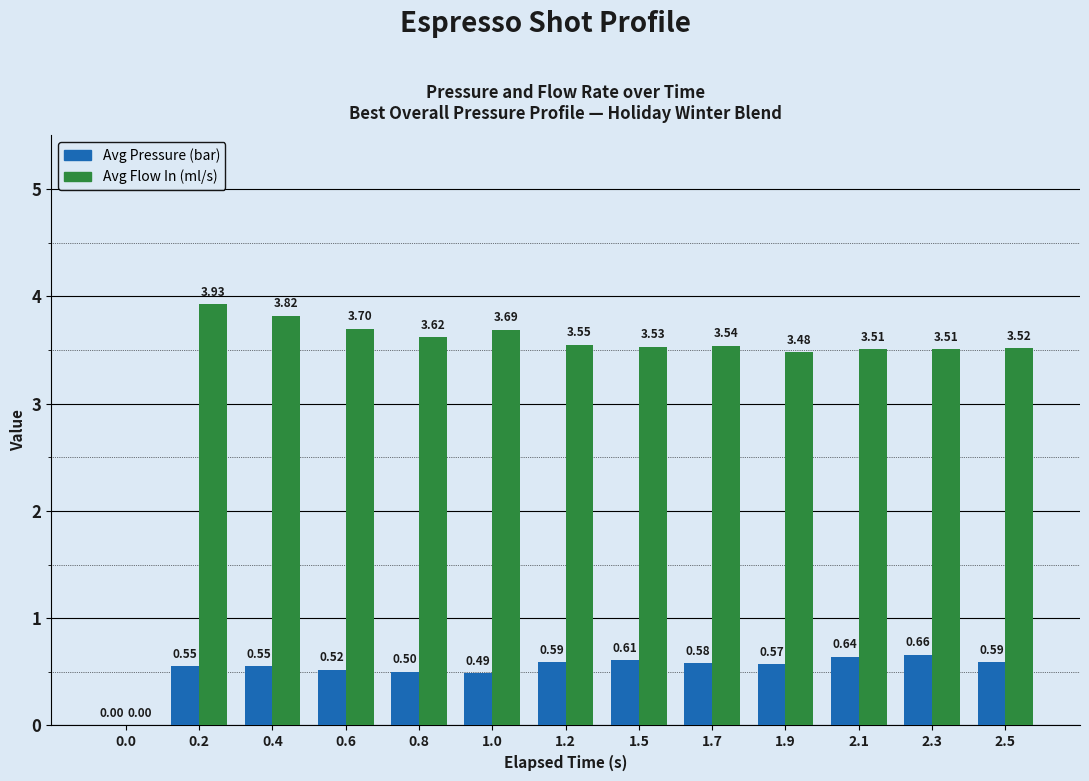

What is the total value across all series at 2.5?

4.1